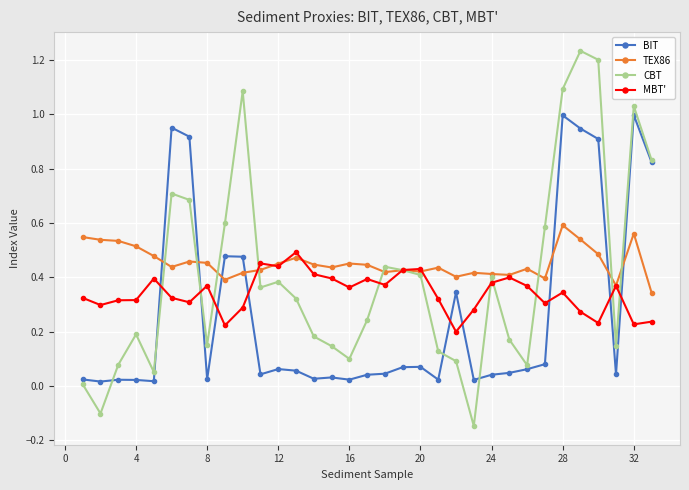

True or false: BIT and TEX86 cross at least once.

True